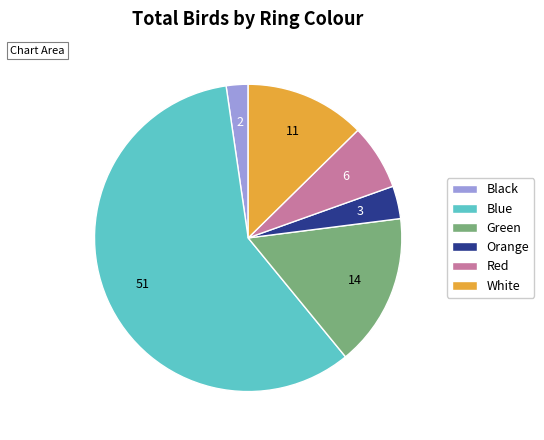

Which slice is the smallest?

Black